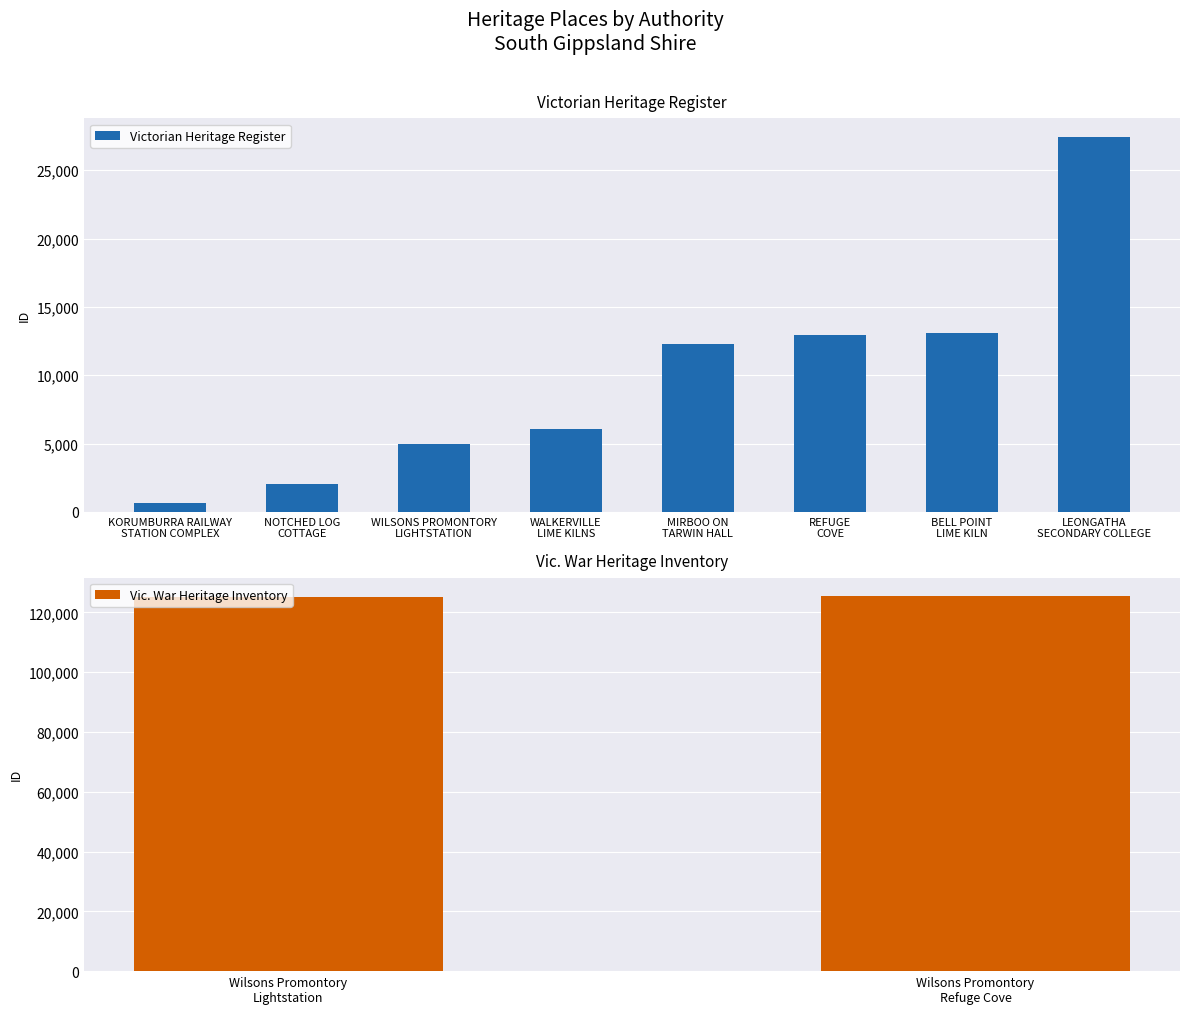

Approximately how many times larger is the value at MIRBOO ON
TARWIN HALL compared to WALKERVILLE
LIME KILNS?

2.0